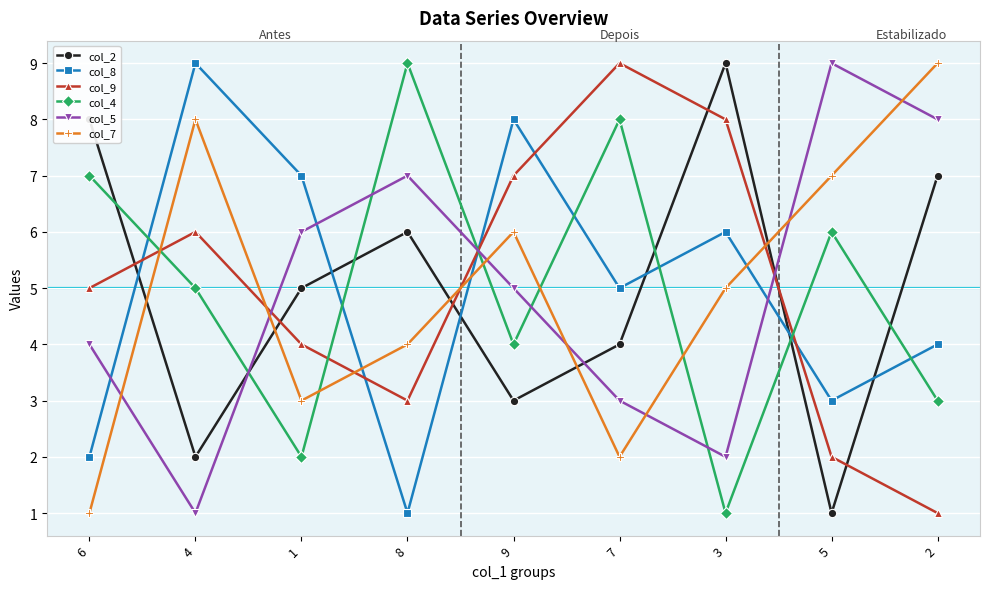

In col_2, how many points are higher than both neighbors (excluding endpoints)?

2